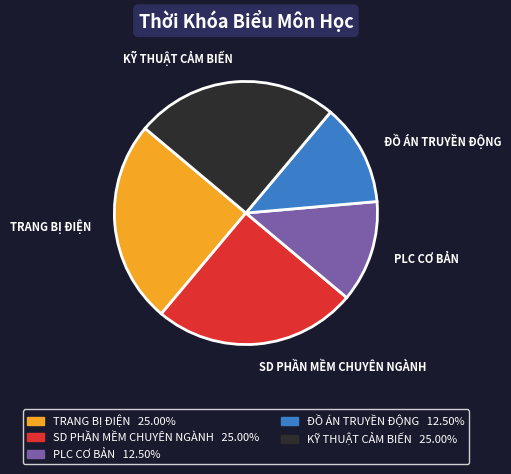

How many slices are in this pie chart?

5